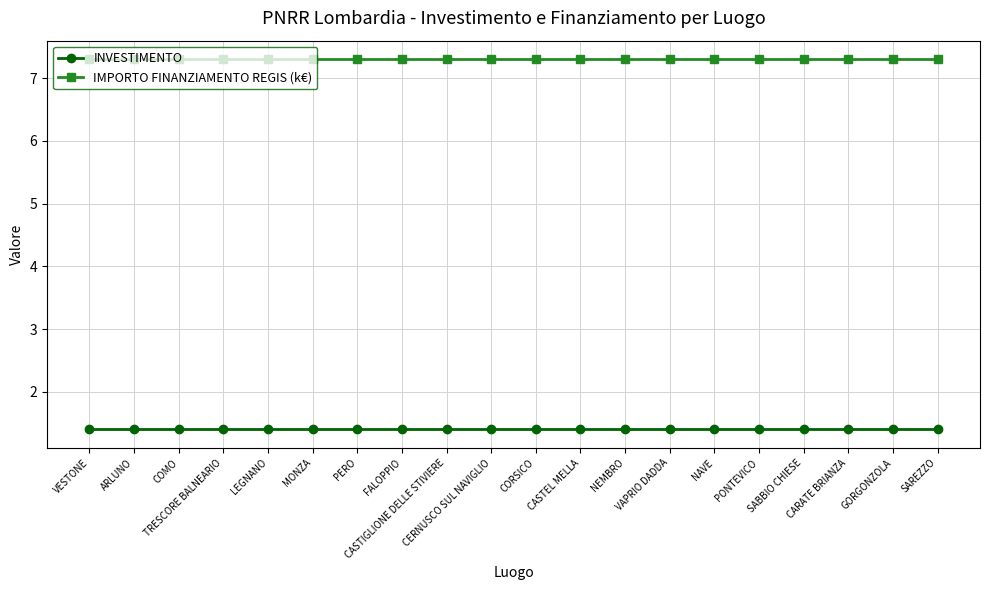

Reading left to right, what are all the values shown in this chart?

INVESTIMENTO: VESTONE=1.4	ARLUNO=1.4	COMO=1.4	TRESCORE BALNEARIO=1.4	LEGNANO=1.4	MONZA=1.4	PERO=1.4	FALOPPIO=1.4	CASTIGLIONE DELLE STIVIERE=1.4	CERNUSCO SUL NAVIGLIO=1.4	CORSICO=1.4	CASTEL MELLA=1.4	NEMBRO=1.4	VAPRIO DADDA=1.4	NAVE=1.4	PONTEVICO=1.4	SABBIO CHIESE=1.4	CARATE BRIANZA=1.4	GORGONZOLA=1.4	SAREZZO=1.4
IMPORTO FINANZIAMENTO REGIS (k€): VESTONE=7.3	ARLUNO=7.3	COMO=7.3	TRESCORE BALNEARIO=7.3	LEGNANO=7.3	MONZA=7.3	PERO=7.3	FALOPPIO=7.3	CASTIGLIONE DELLE STIVIERE=7.3	CERNUSCO SUL NAVIGLIO=7.3	CORSICO=7.3	CASTEL MELLA=7.3	NEMBRO=7.3	VAPRIO DADDA=7.3	NAVE=7.3	PONTEVICO=7.3	SABBIO CHIESE=7.3	CARATE BRIANZA=7.3	GORGONZOLA=7.3	SAREZZO=7.3